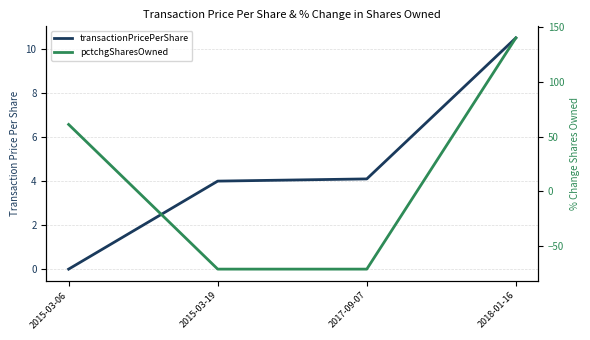

Where does the pctchgSharesOwned series first go above 61?

2018-01-16